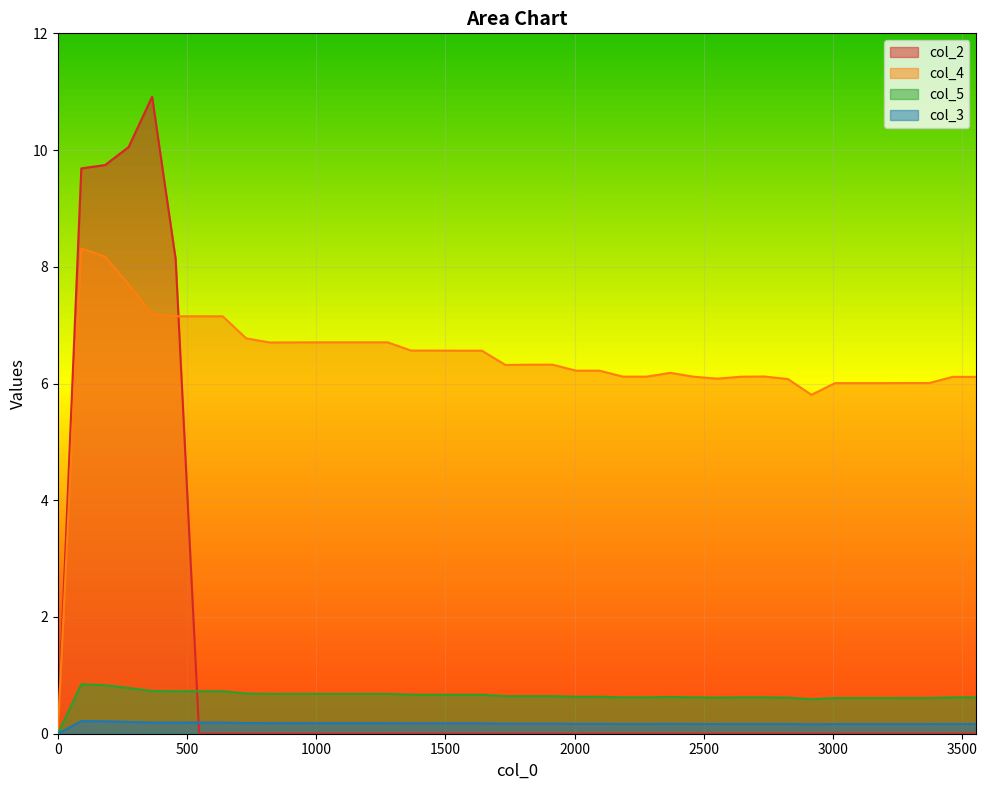

True or false: col_4 and col_2 cross at least once.

True